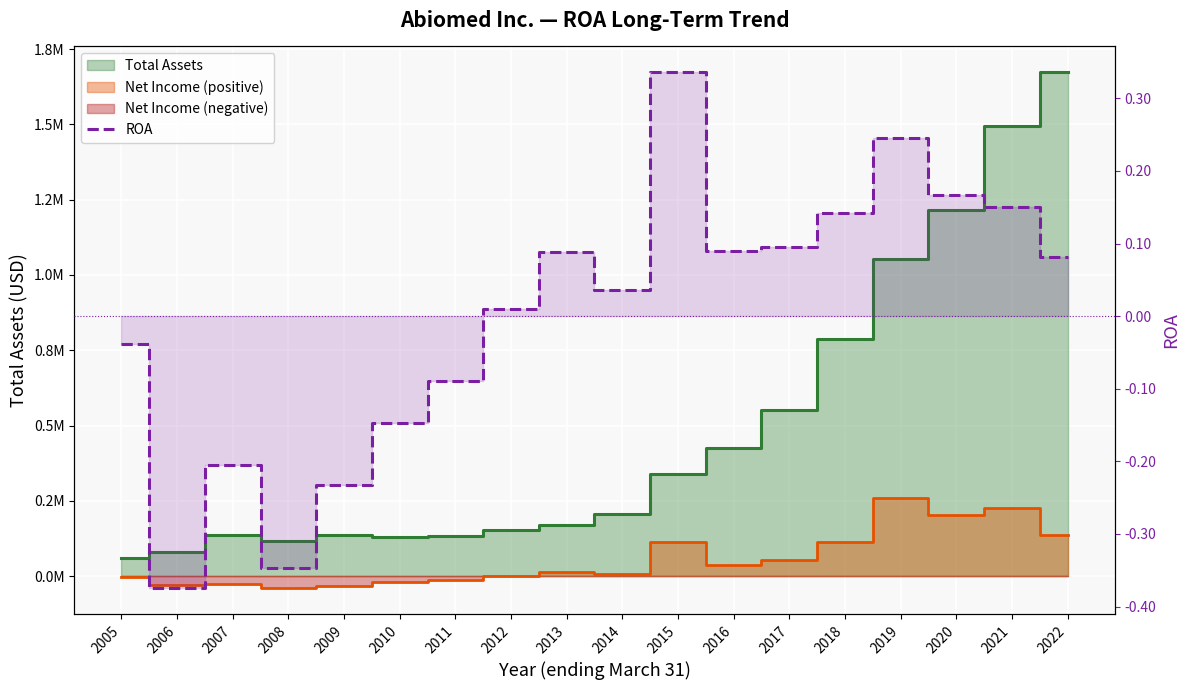

Which label corresponds to the largest value in the chart?

2015